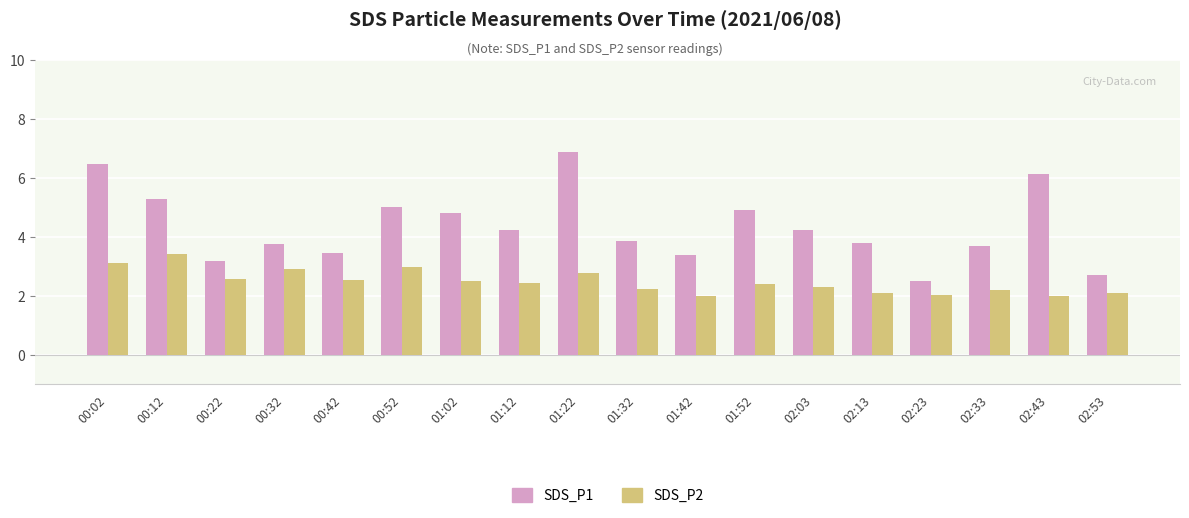

Which series has the largest total across all categories?

SDS_P1